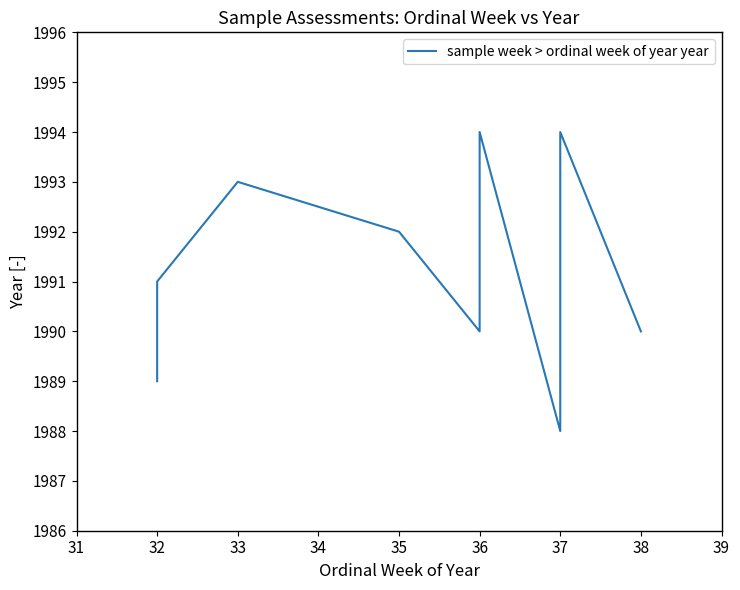

The value at 38 is 1990. True or false?

True